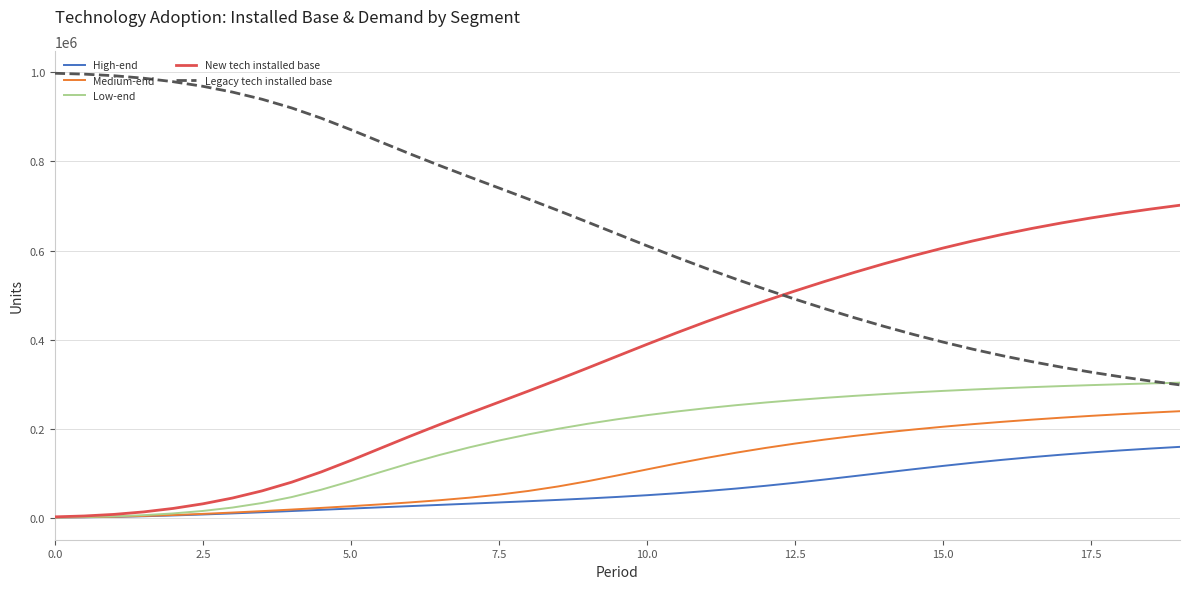

Which series has the largest total across all categories?

Legacy tech installed base